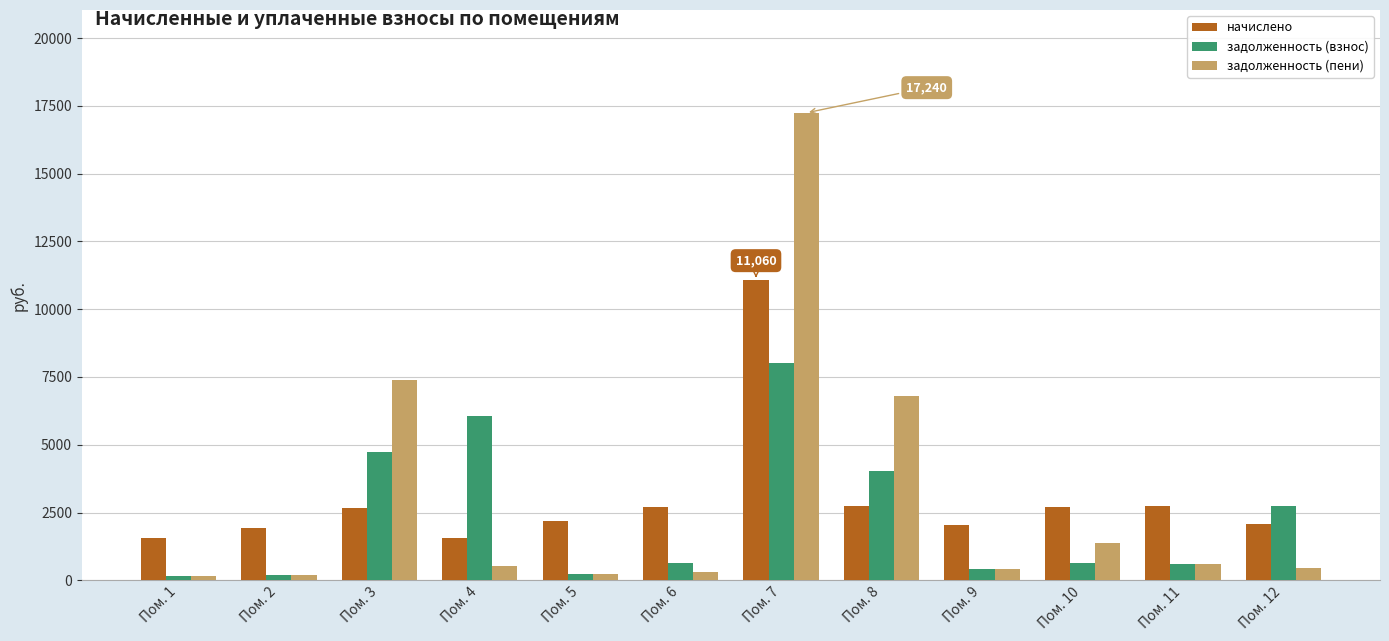

Which category has the highest value across all series?

Пом. 7